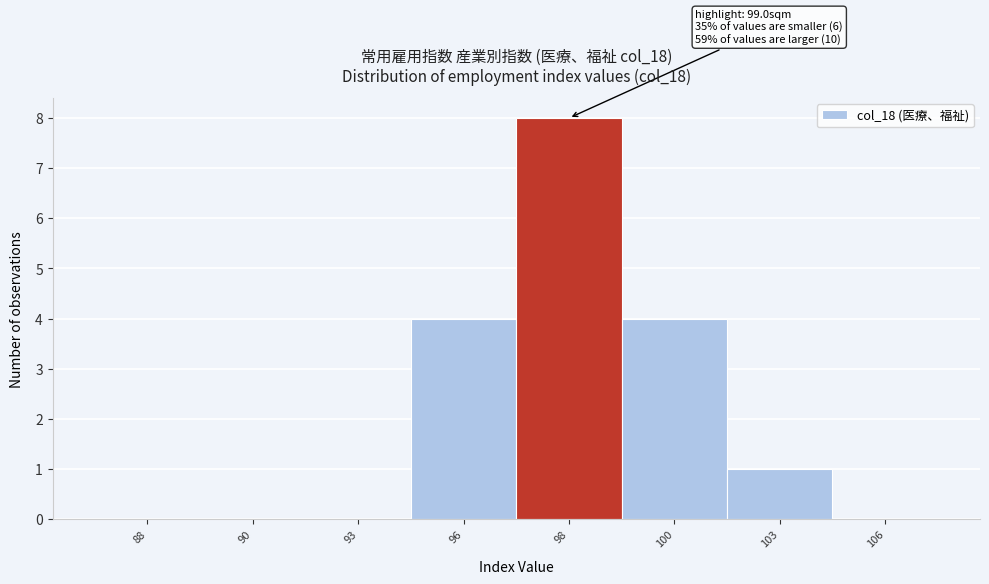

Reading right to left, what are all the values shown in this chart?

106=0	103=1	100=4	98=8	96=4	93=0	90=0	88=0